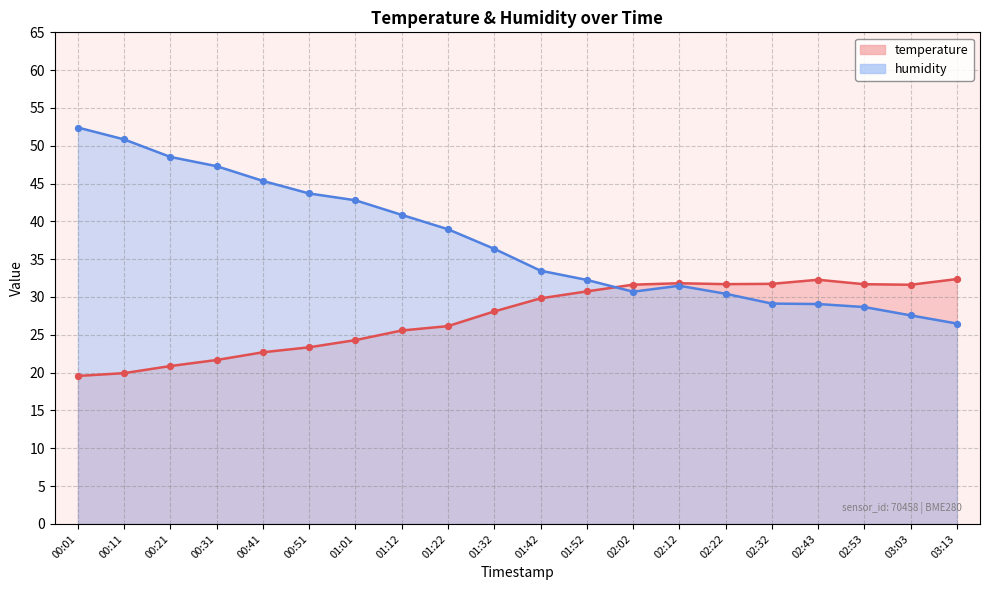

Which series has the largest total across all categories?

humidity